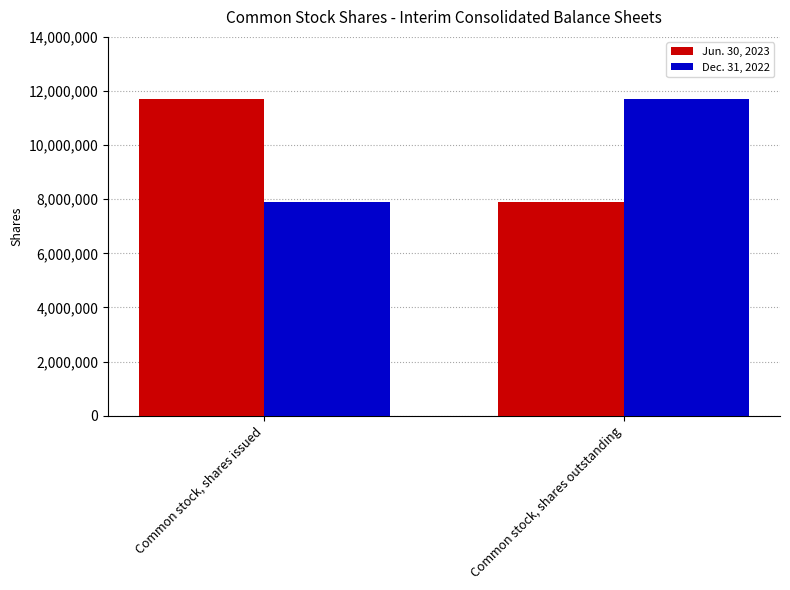

Reading left to right, extract all data points from this chart.

Jun. 30, 2023: Common stock, shares issued=11707317	Common stock, shares outstanding=7890628
Dec. 31, 2022: Common stock, shares issued=7890628	Common stock, shares outstanding=11707317